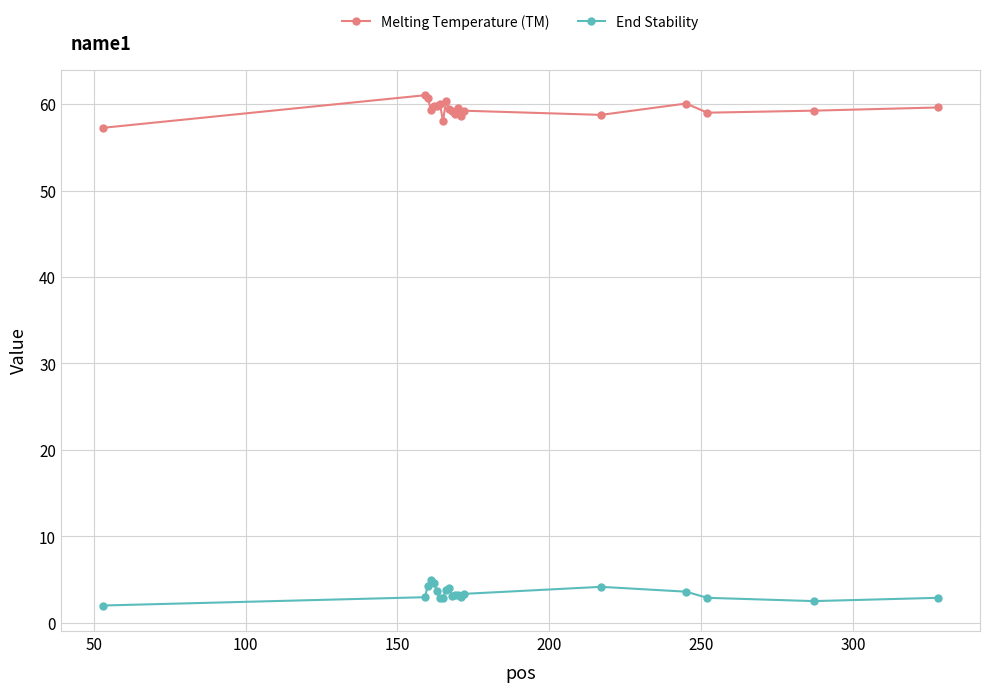

List the series in order of their peak value, highest first.

Melting Temperature (TM), End Stability